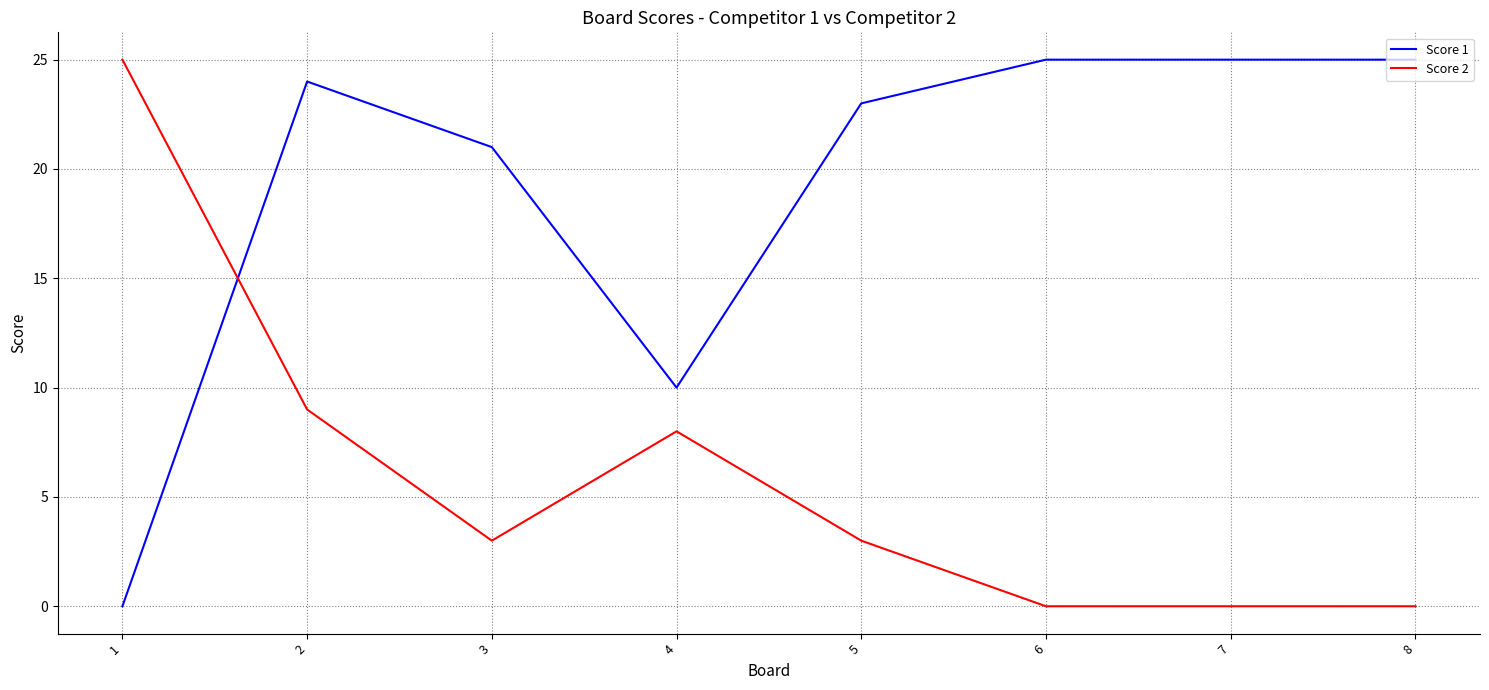

What is the approximate value of Score 1 at 5, to the nearest 5?

25